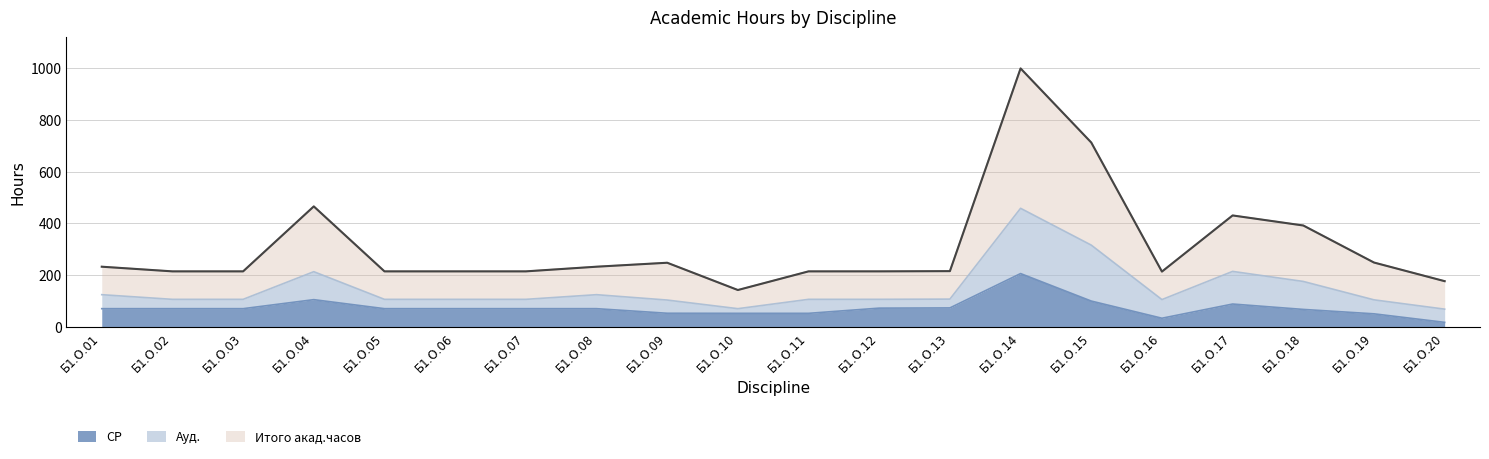

True or false: Итого акад.часов and СР intersect in this chart.

False